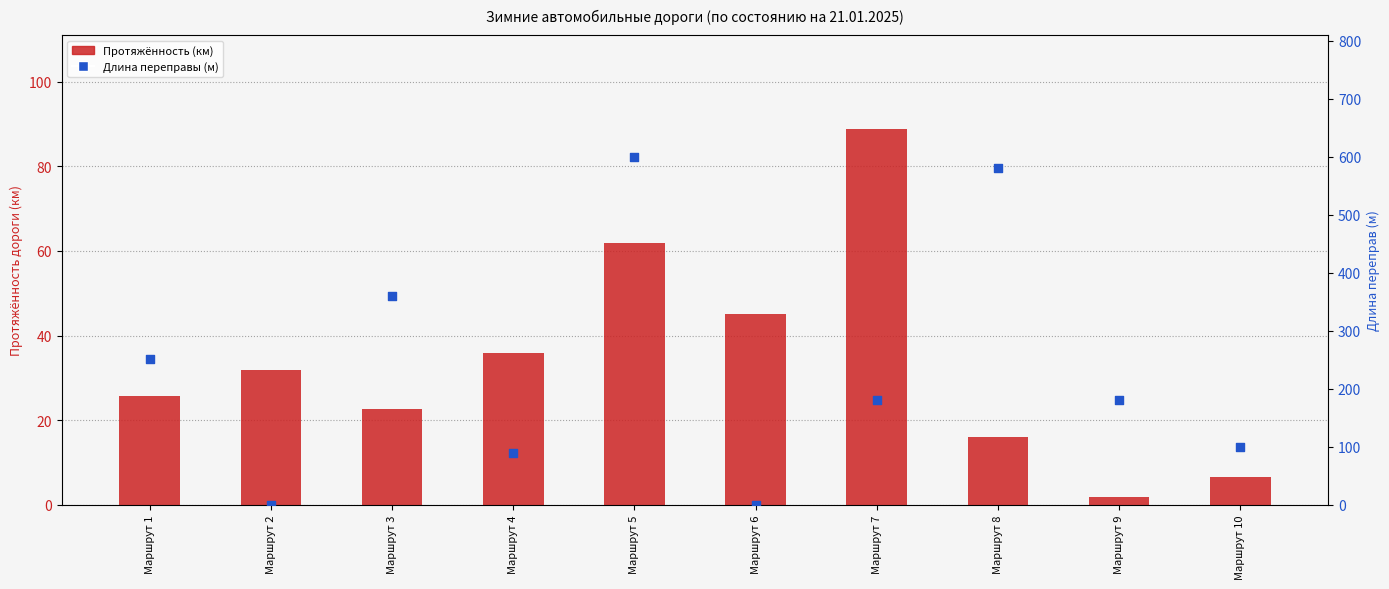

Is the value of Протяжённость (км) at Маршрут 6 greater than the value of Длина переправы (м) at Маршрут 2?

Yes